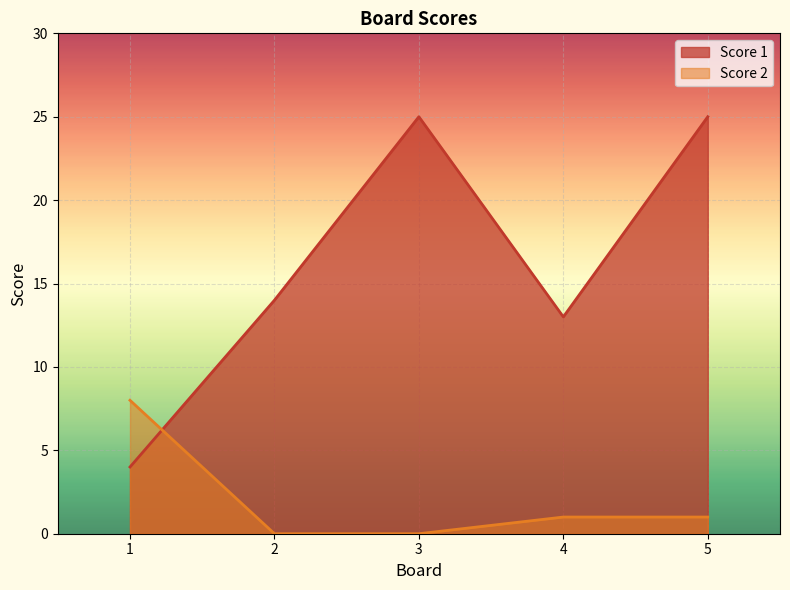

True or false: Score 2 has more than 1 interior local peaks.

False